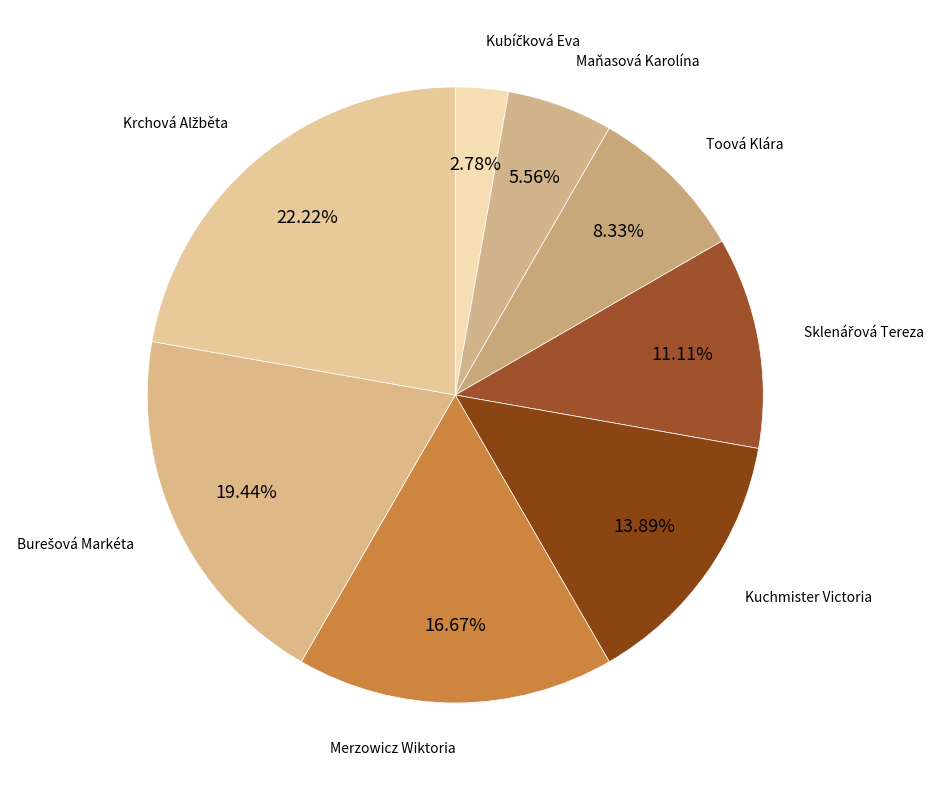

Is the sum of Merzowicz Wiktoria and Toová Klára greater than half?

No